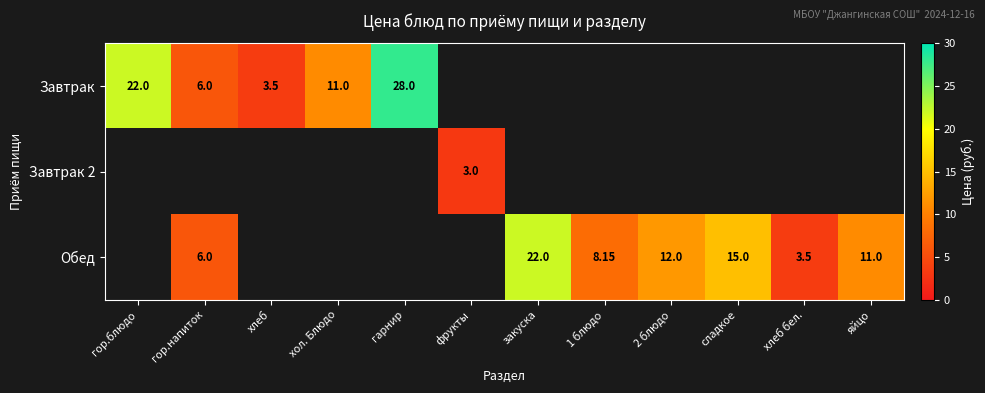

What is the sum of all Завтрак values?

70.5